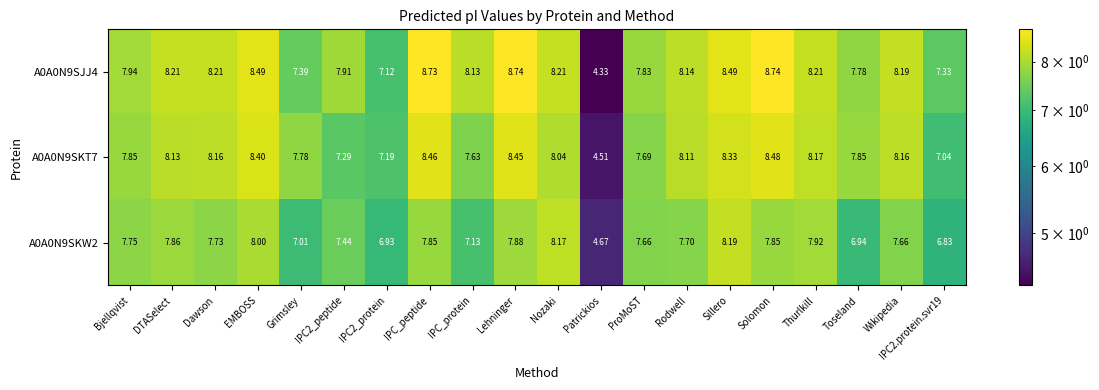

Where does the A0A0N9SKT7 series first go above 8?

DTASelect